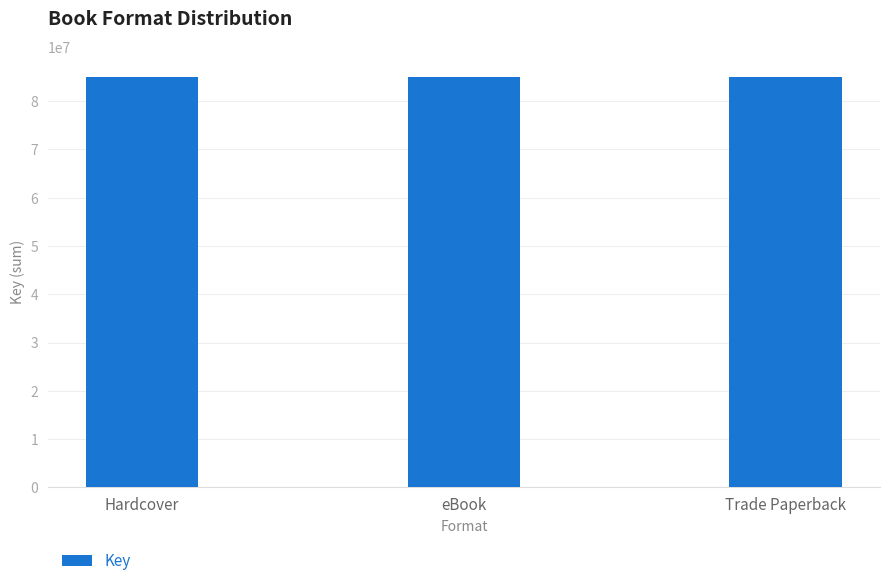

Which has a higher value, Trade Paperback or eBook?

Trade Paperback